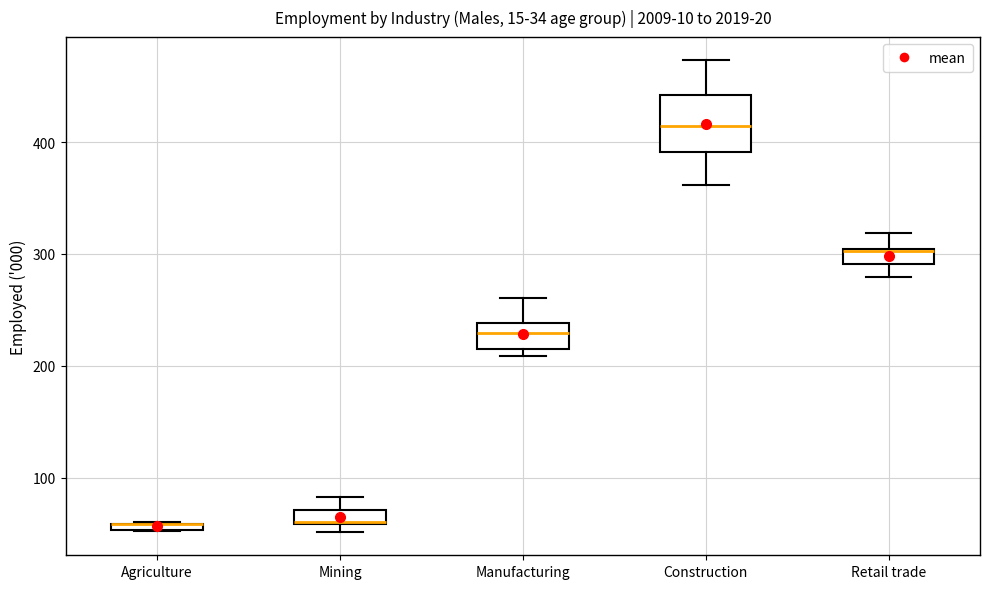

Which box is the tallest, from its lower edge to its upper edge?

Construction